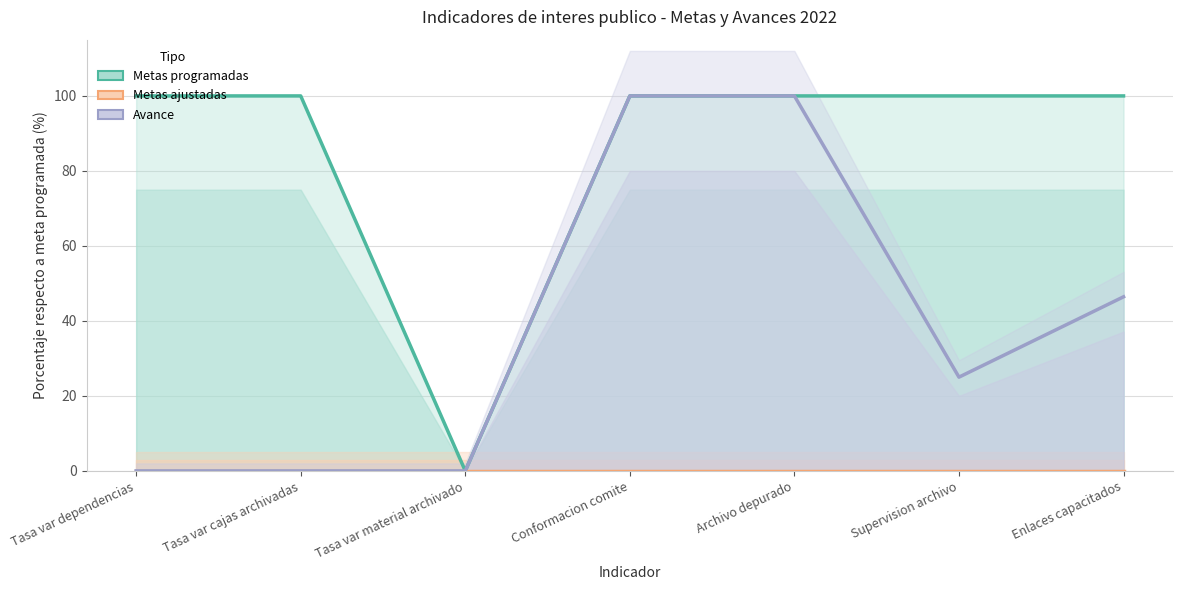

Where is Avance nearest to the value 50?

Enlaces capacitados